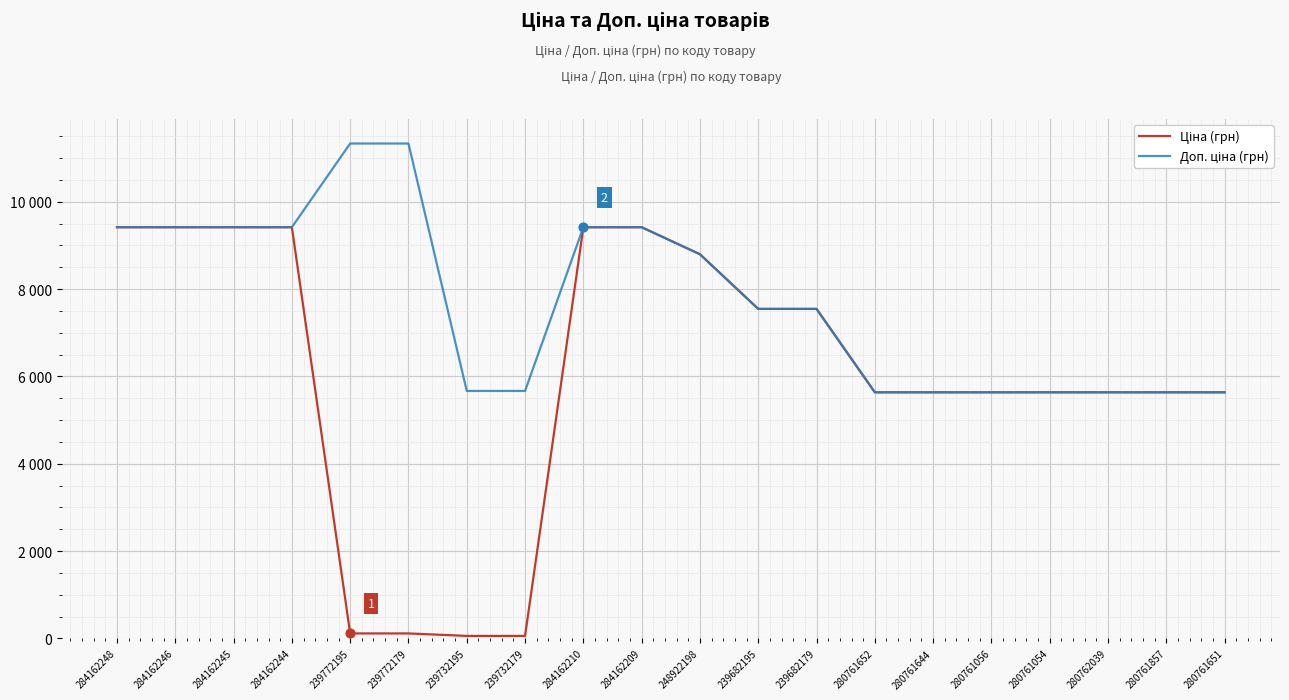

At how many categories does at least one series exceed 2187?

20